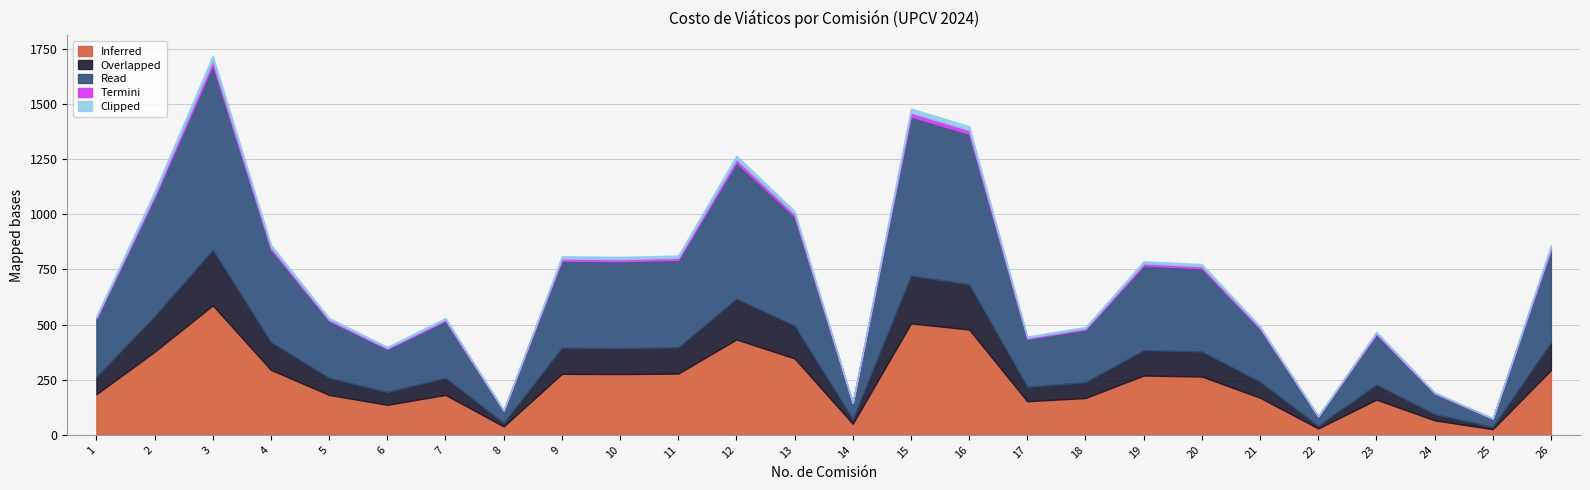

How many values are below 755?

13